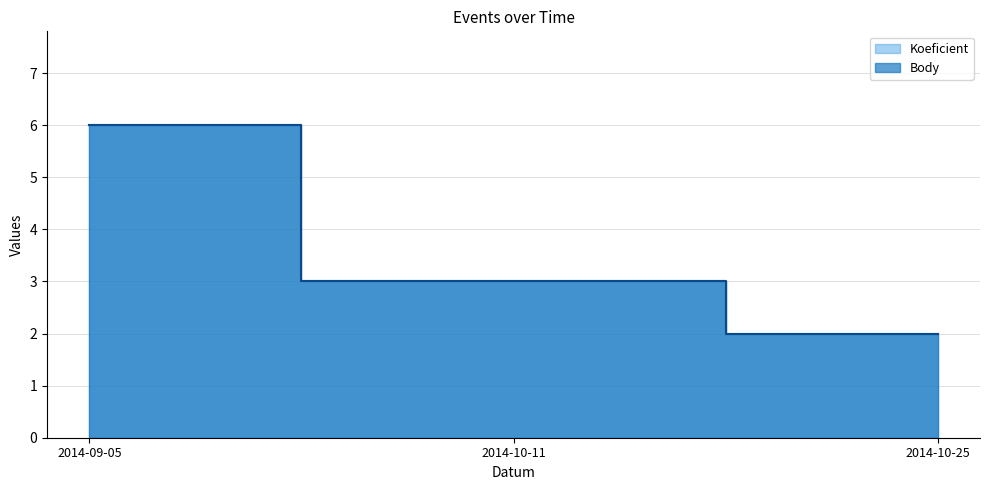

What is the sum of the Koeficient values at 2014-10-25 and 2014-09-05?

8